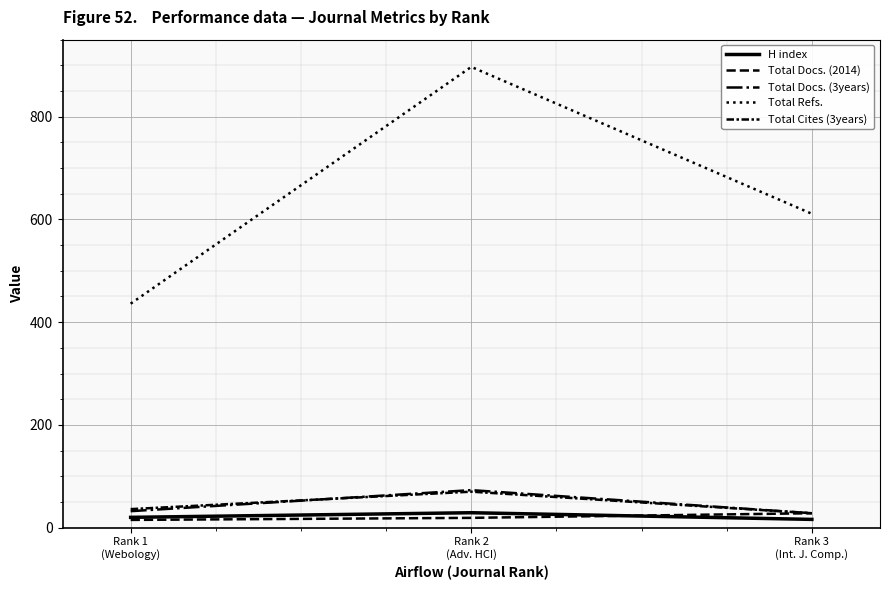

What is the sum of the Total Docs. (3years) values at Rank 2
(Adv. HCI) and Rank 1
(Webology)?

105